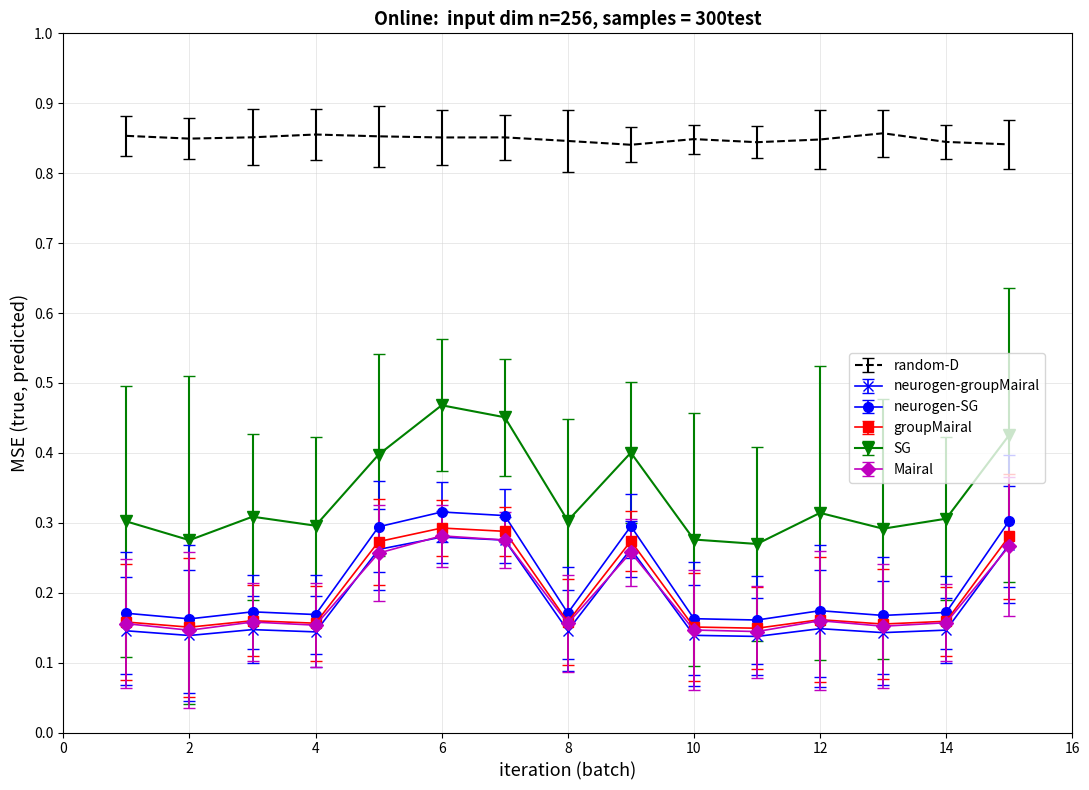

Which series has the widest spread of values?

SG